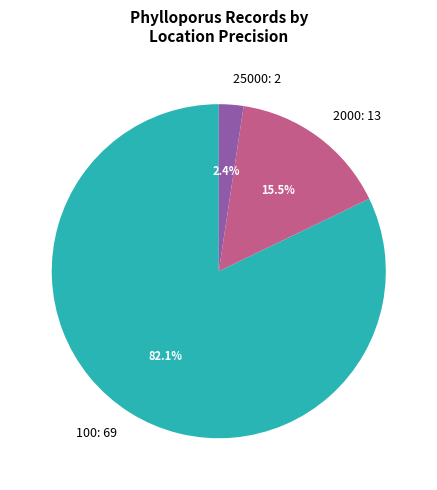

Which slice is the largest?

100